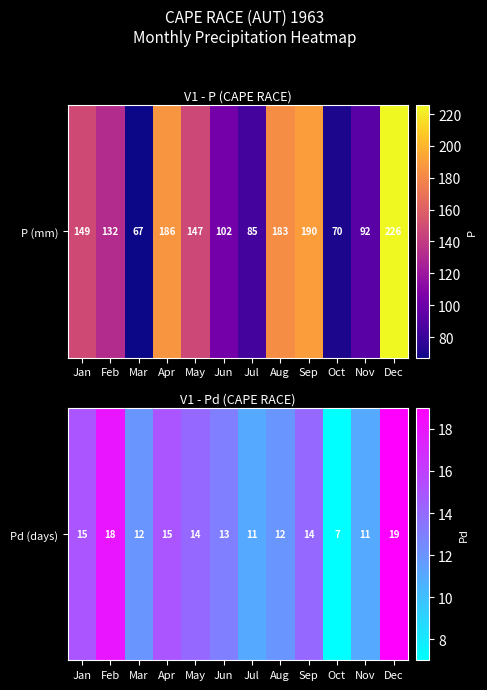

At which label does the data first exceed 14?

Jan